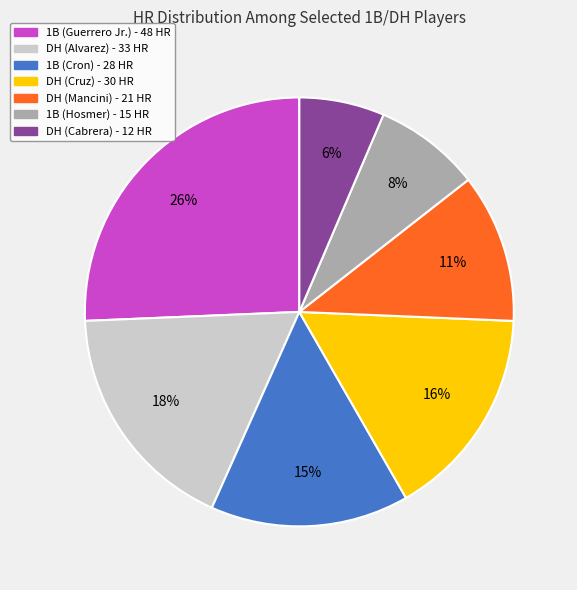

To the nearest percent, what is the average slice percentage?

14%